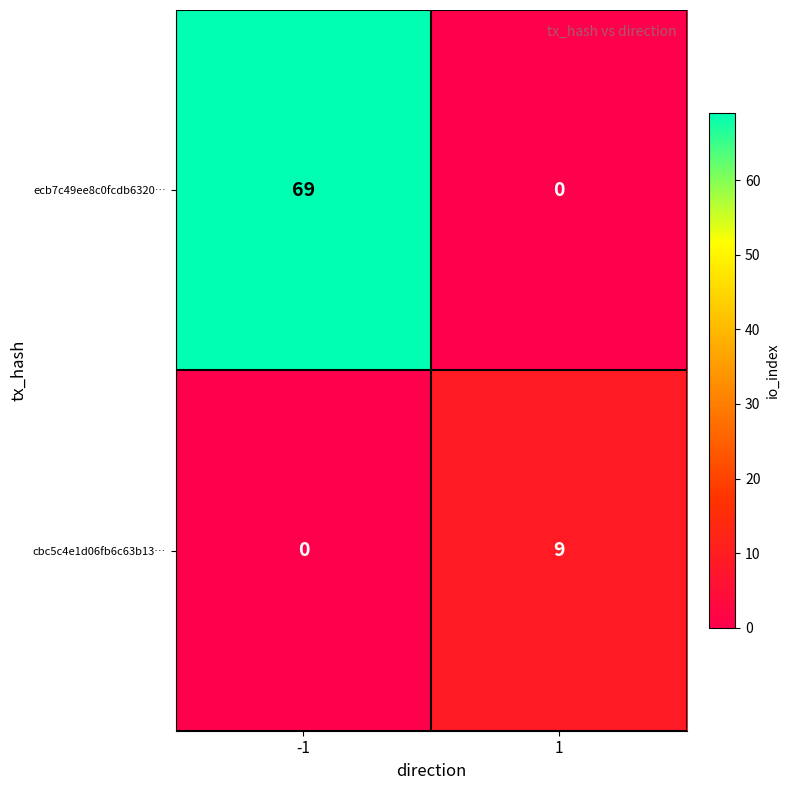

What is the approximate value of ecb7c49ee8c0fcdb6320… at -1, to the nearest 10?

70